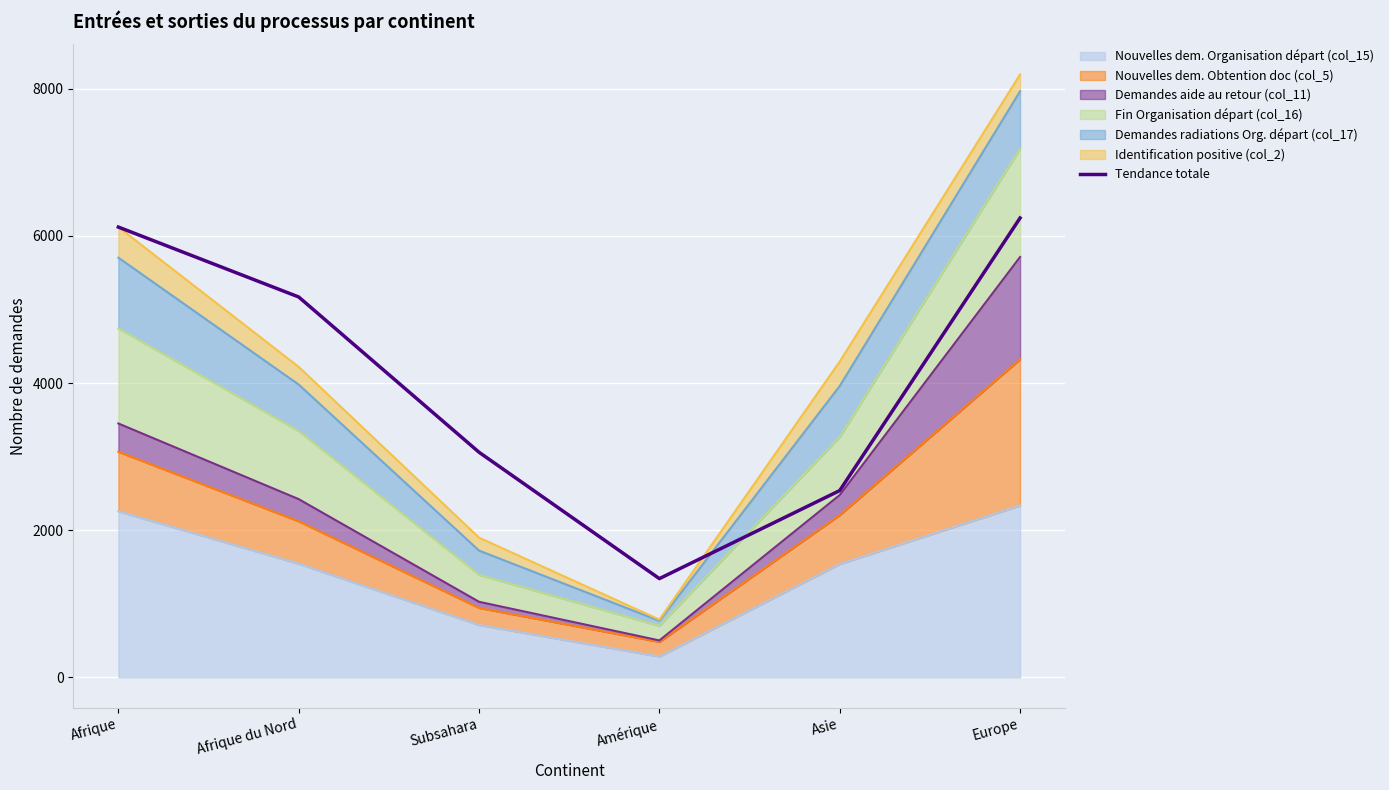

Which has a higher value, Afrique du Nord or Afrique?

Afrique